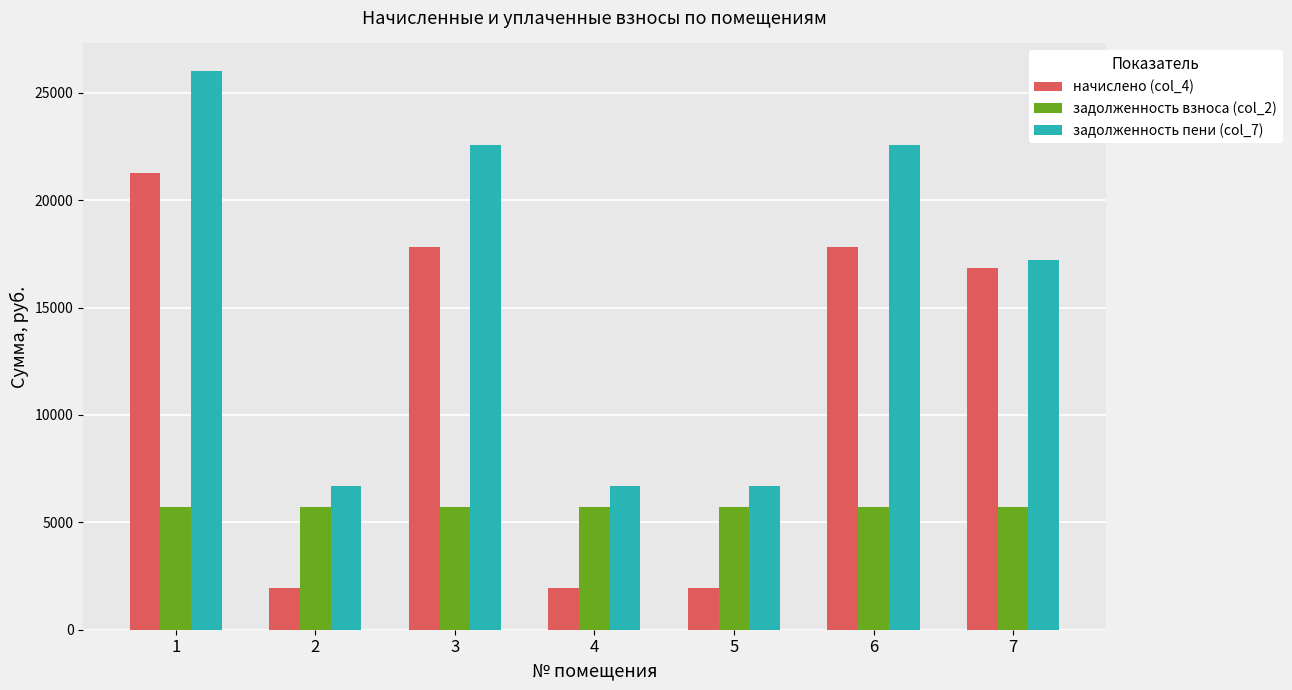

At which label does начислено (col_4) reach its peak?

1